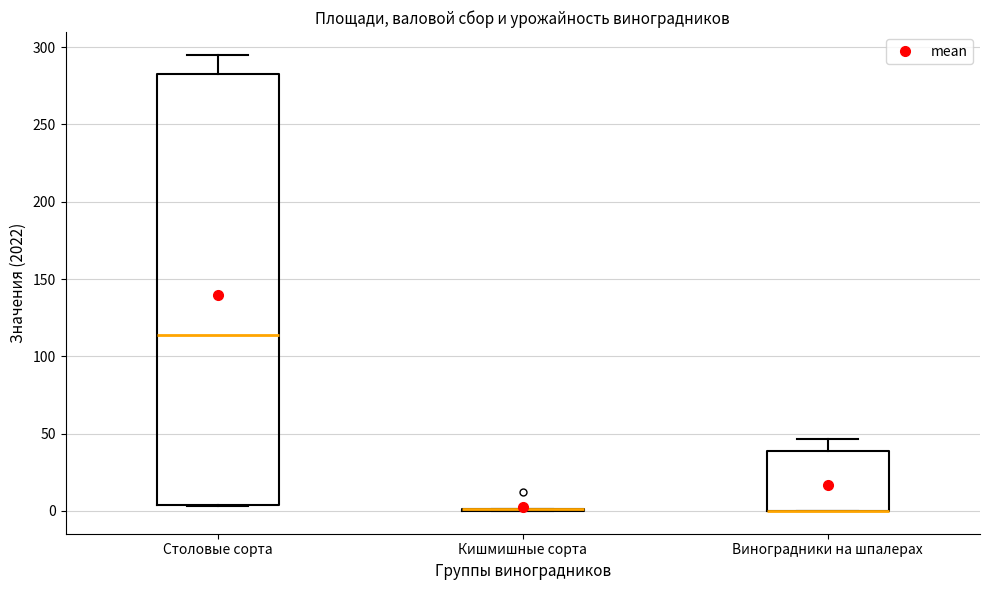

Where does the upper whisker of the box for Столовые сорта end on the y-axis? The values are not printed on the chart, so give them approximately, as read against the axis.

295